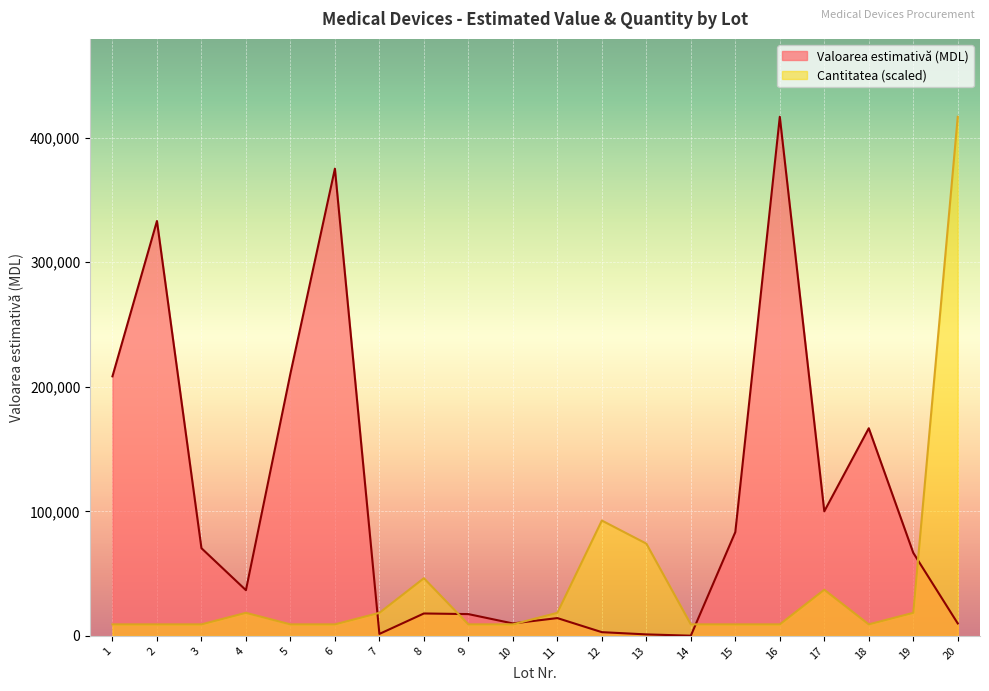

After their last crossing, which series has the higher values: Cantitatea or Valoarea estimativă (MDL)?

Cantitatea